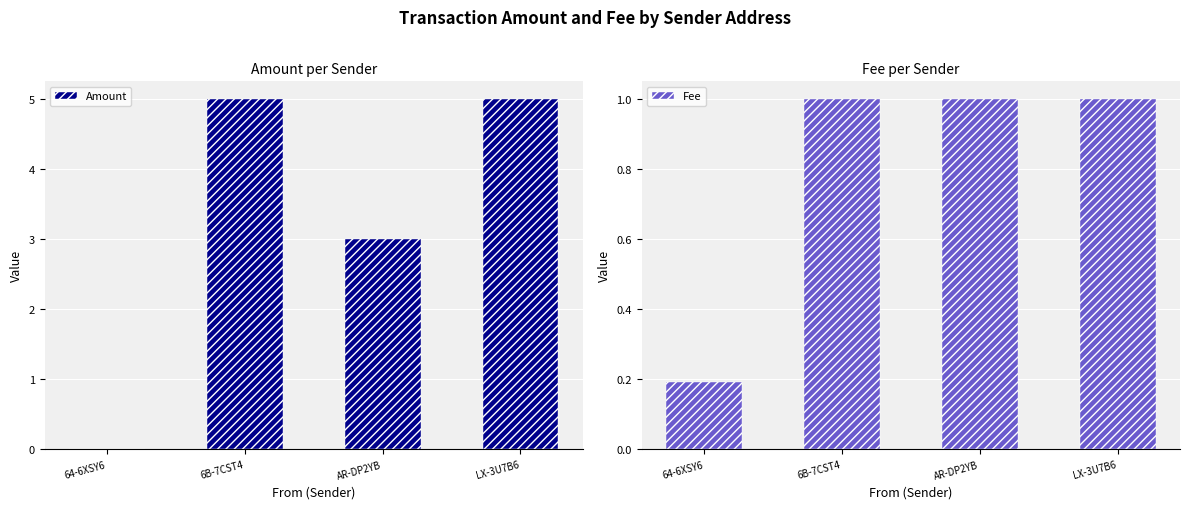

At AR-DP2YB, list the series in order from smallest to largest.

Fee, Amount